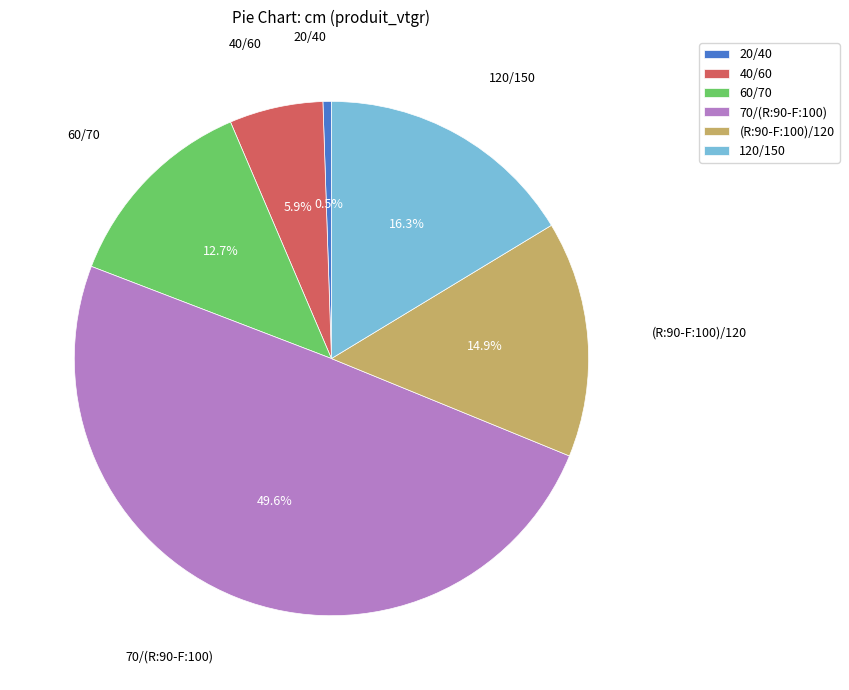

What is the largest slice in the pie chart?

70/(R:90-F:100)